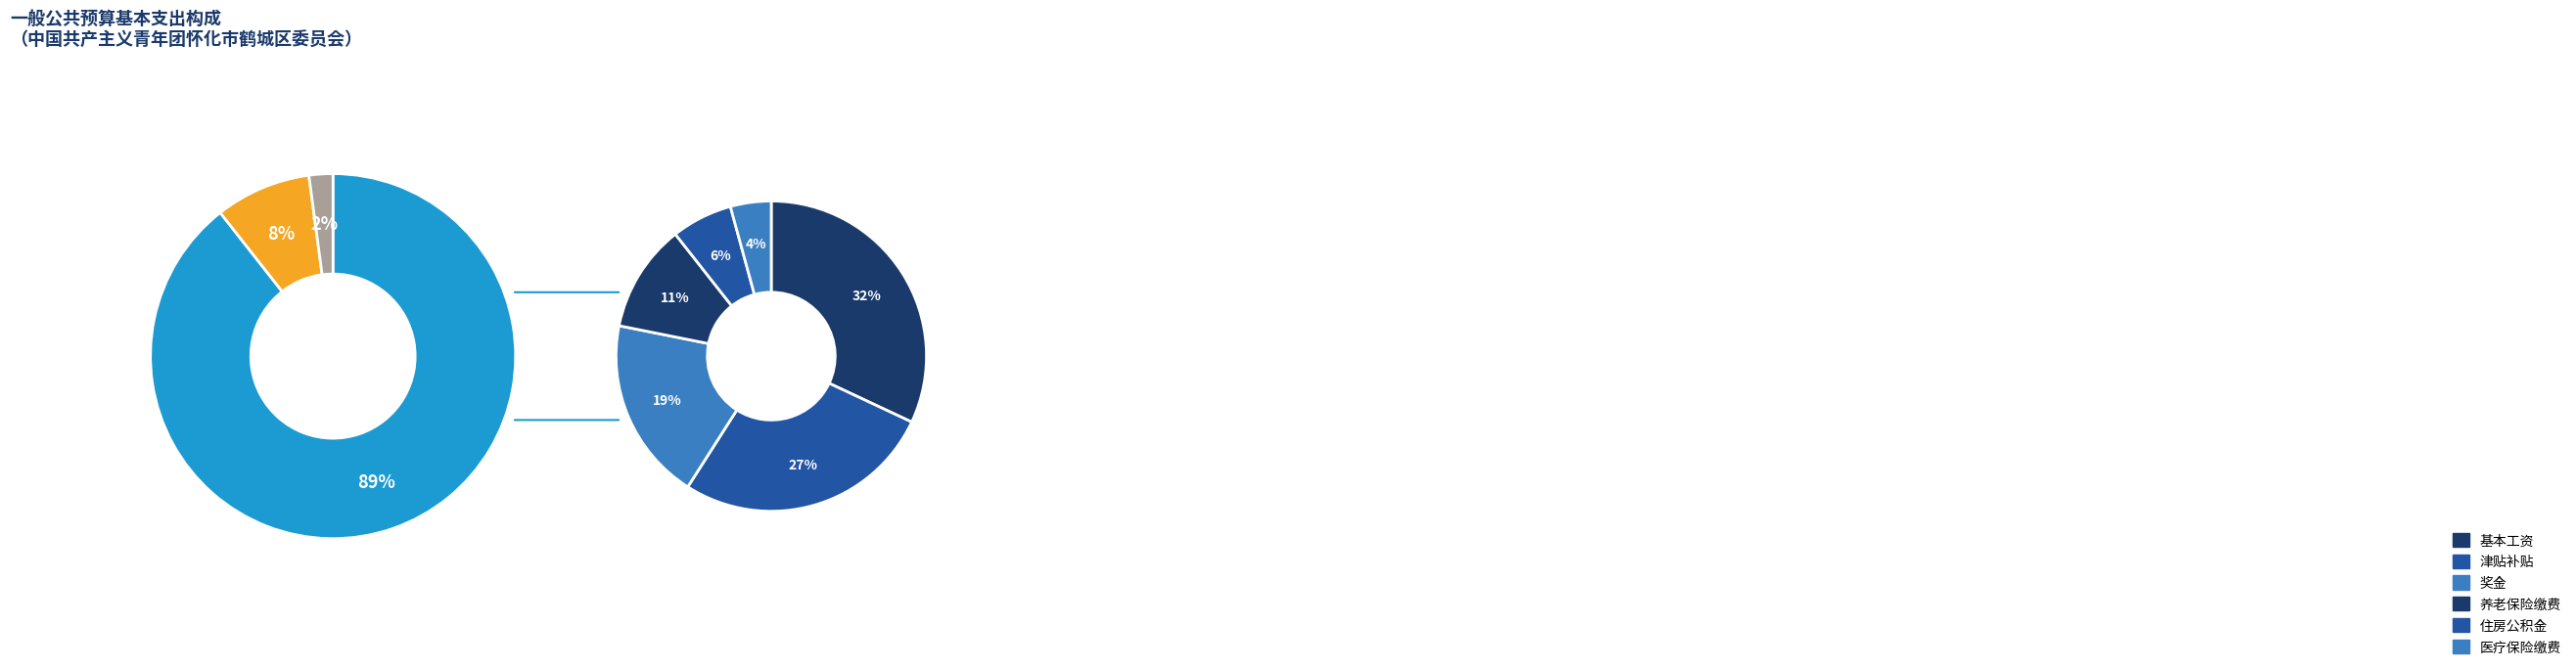

To the nearest percent, what percentage of the pie is 工资福利支出?

89%